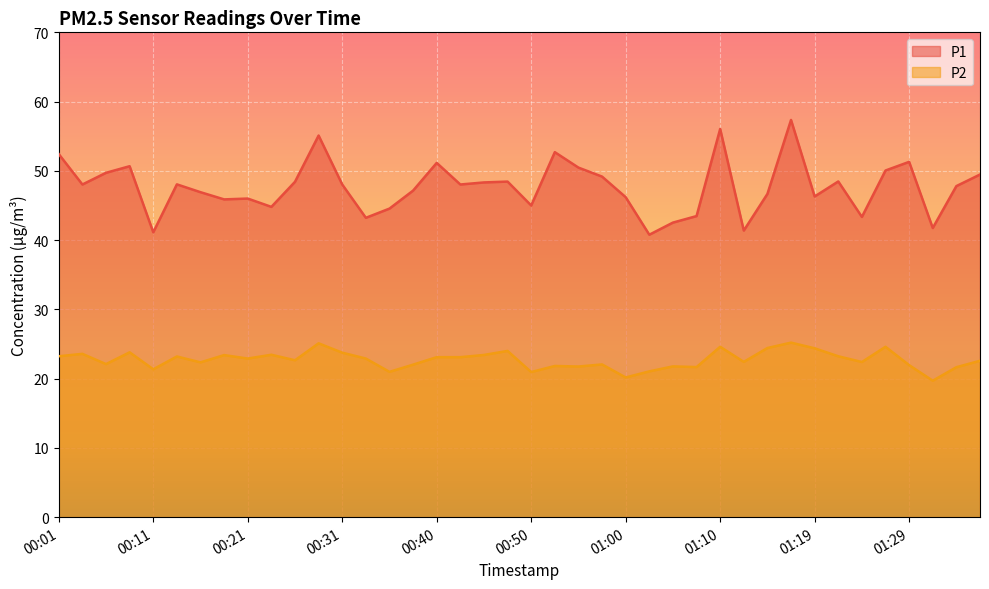

What is the difference between the P1 values at 00:23 and 01:32?

3.0